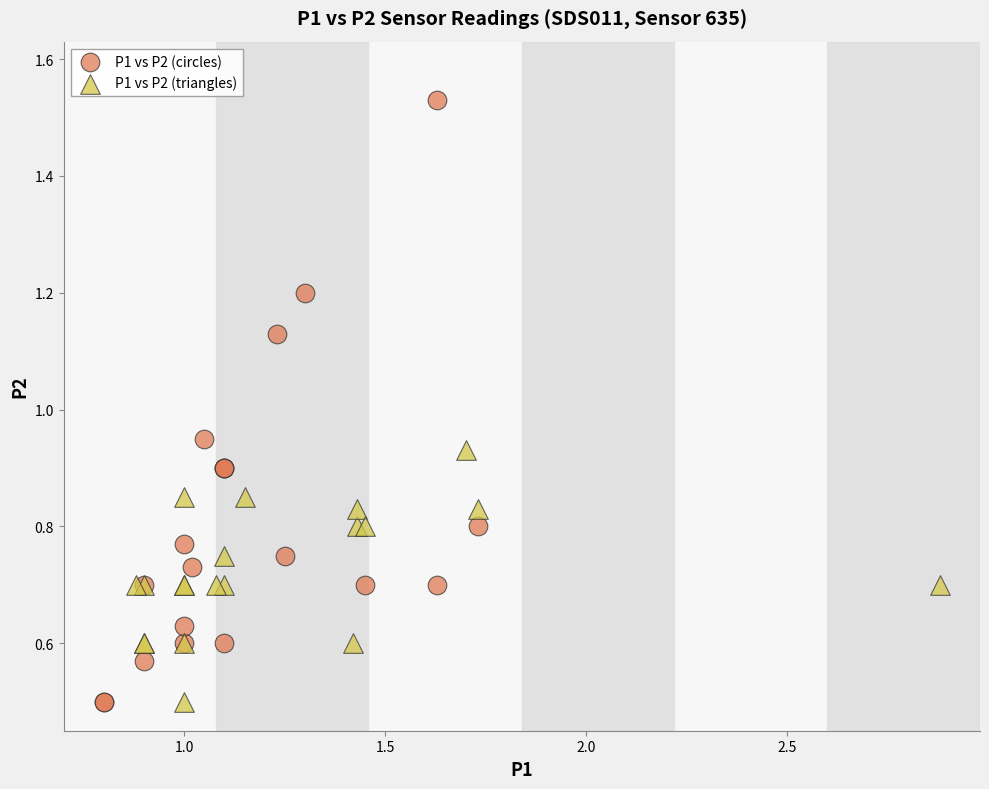

Which series reaches the maximum Y coordinate?

P1 vs P2 (circles)